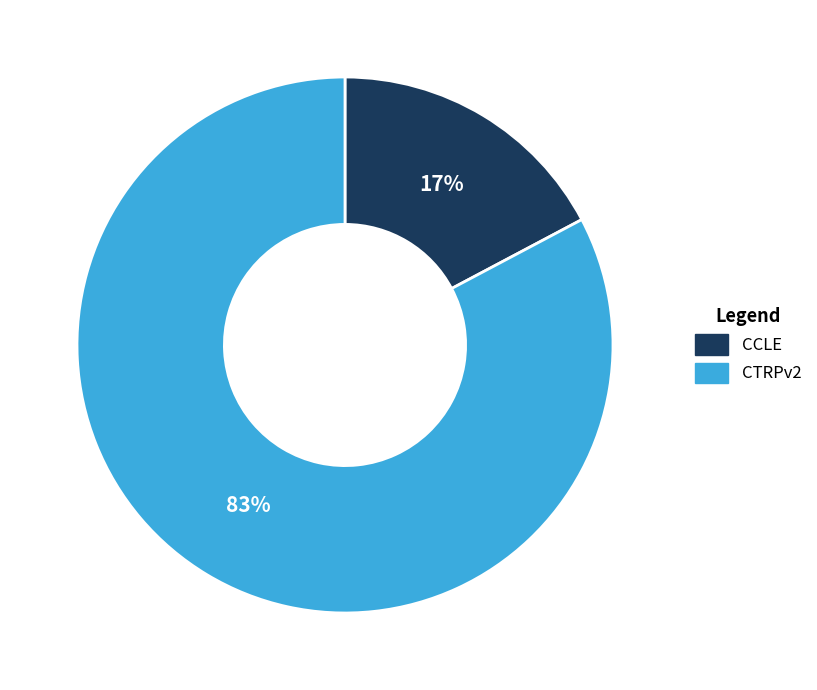

Is the sum of CCLE and CTRPv2 greater than half?

Yes